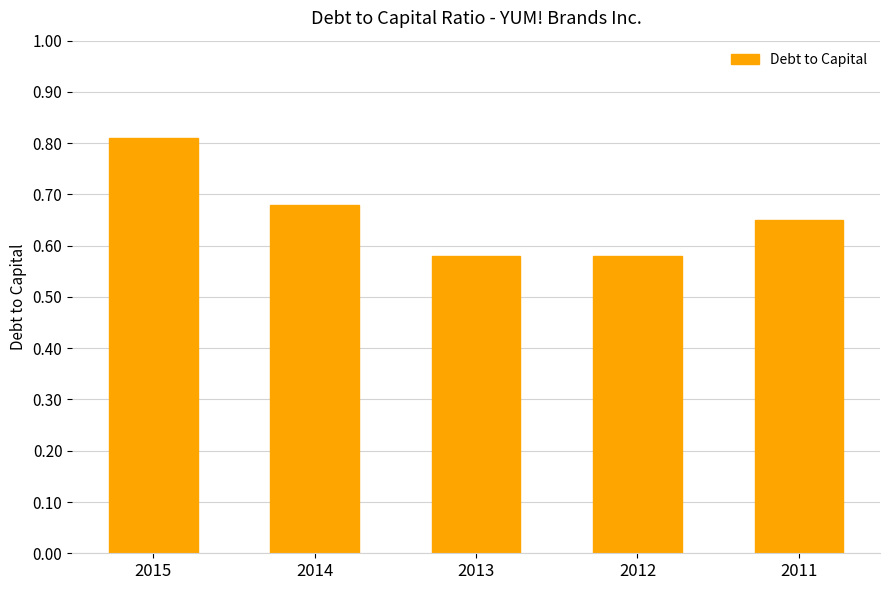

The chart shows a value of 0.4 at 2015. True or false?

False